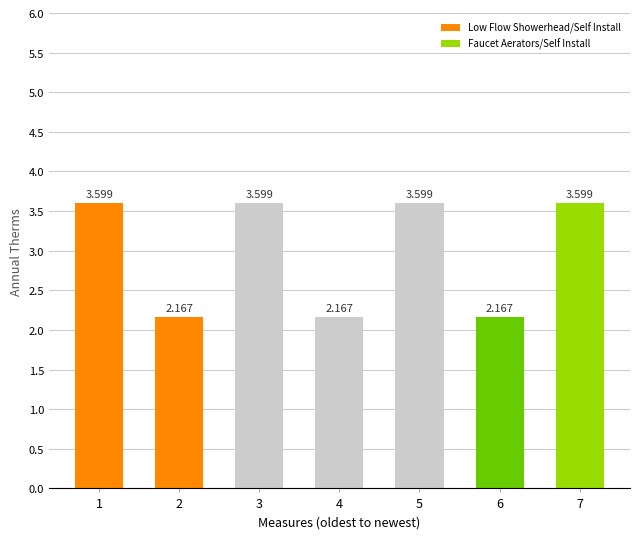

What is the value of the 5th bar from the left?

3.6